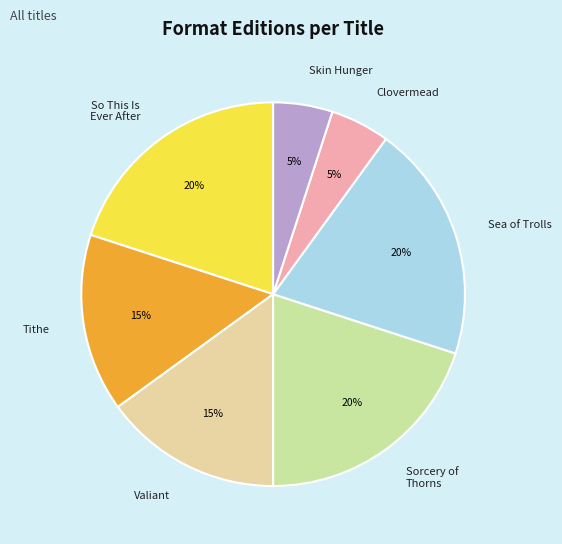

Combined, do Sorcery of Thorns and Valiant account for over 50%?

No